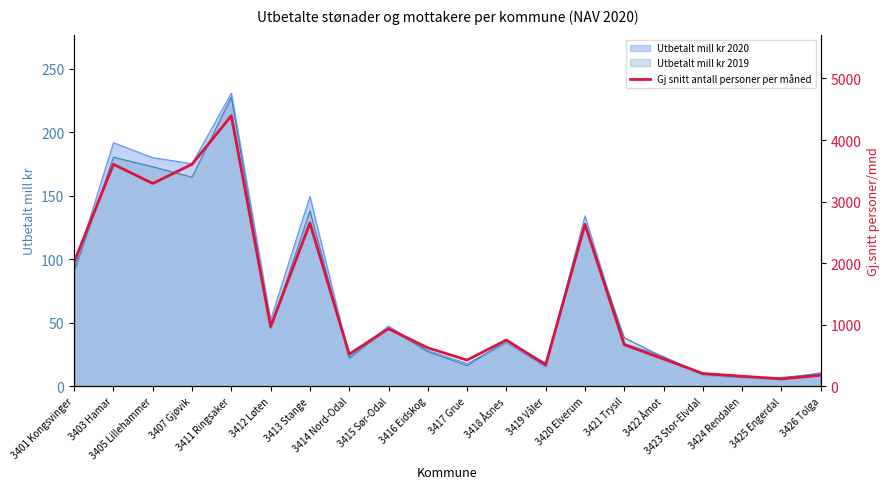

What is the lowest value of the Utbetalt mill kr 2020 series?

5.8